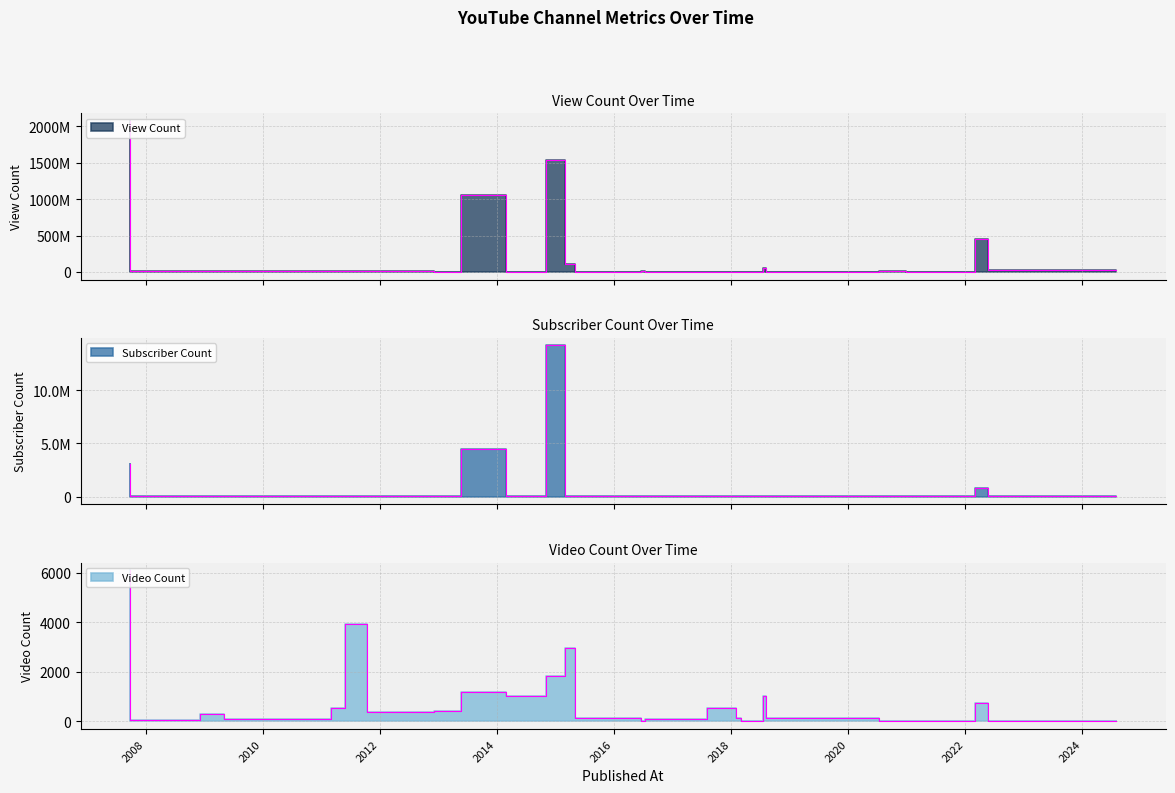

What is the minimum value for Subscriber Count?

24100